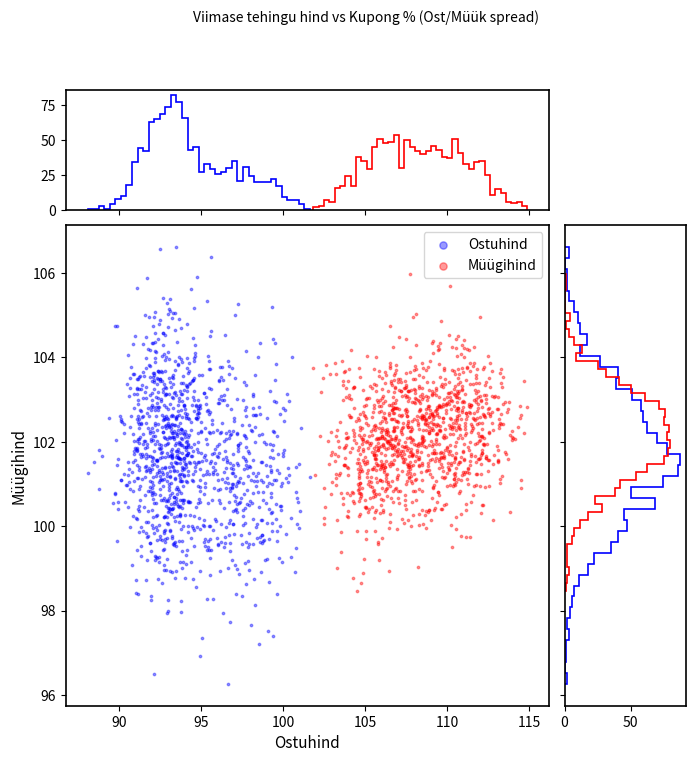

Which series contains the lowest Y value?

Ostuhind